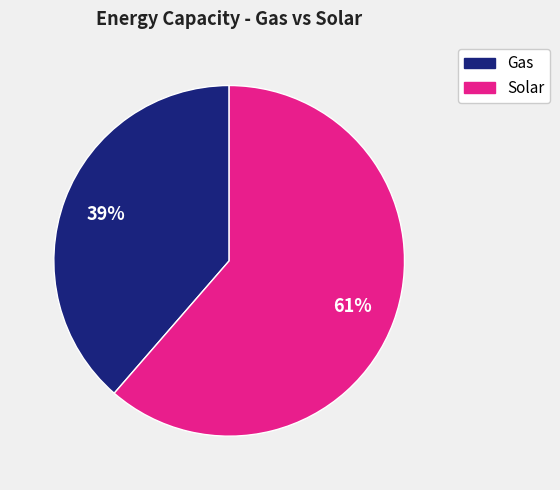

Does any single category account for the majority?

Yes